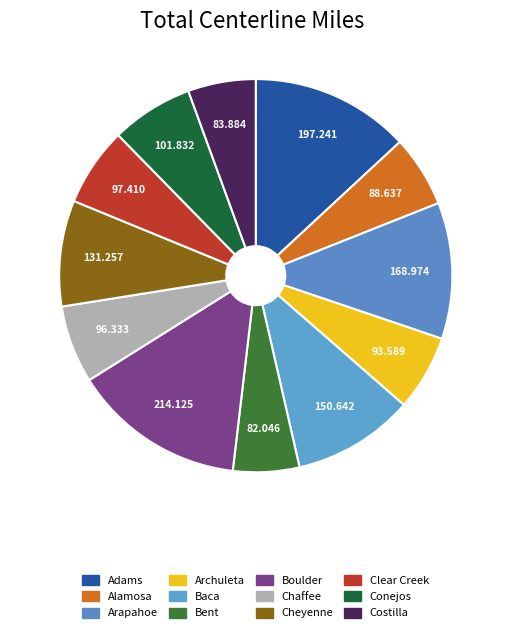

Does any single category account for the majority?

No